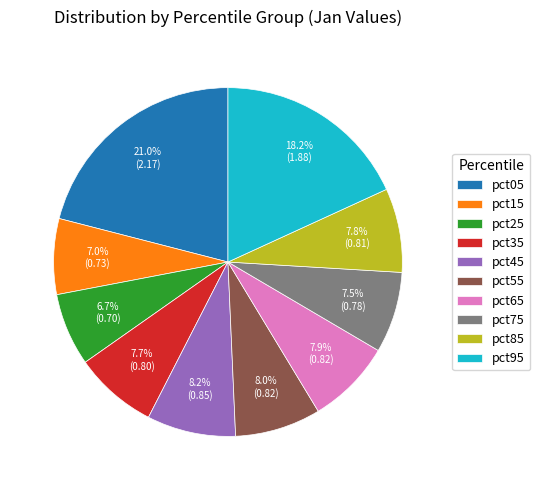

Is the sum of pct25 and pct35 greater than half?

No